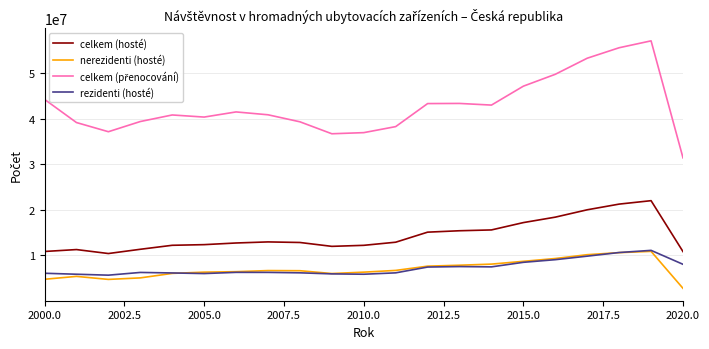

True or false: rezidenti (hosté) and celkem (hosté) cross at least once.

False